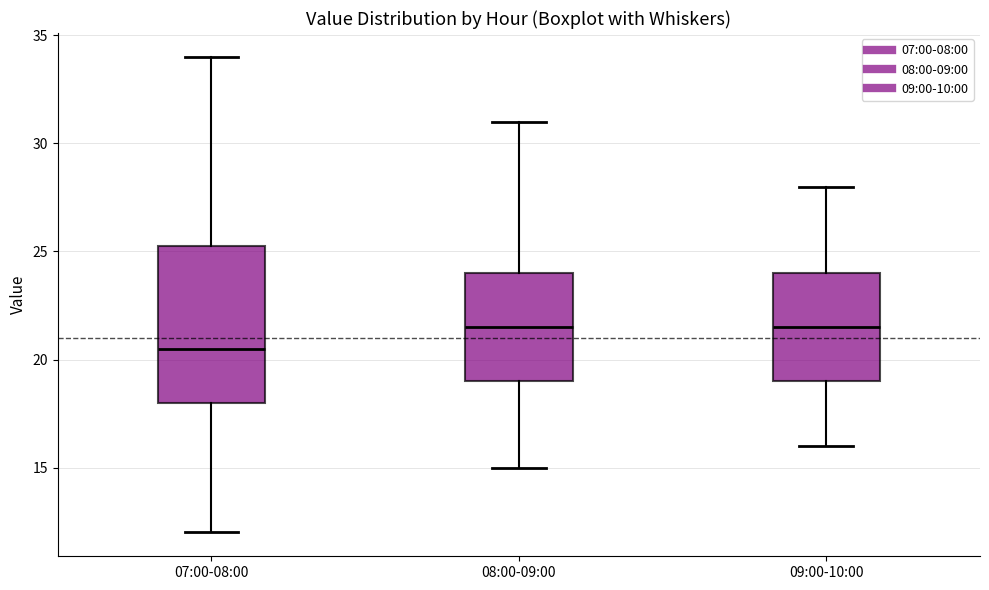

Reading left to right, transcribe this box plot: for each box, give where its median line is, the range the box spans, and where its two whiskers end, as read against the y-axis. The values are not printed on the chart, so give them approximately, as read against the axis.

07:00-08:00: median 20.5, box 18.0 to 25.5, whiskers 12.0 to 34.0
08:00-09:00: median 21.5, box 19.0 to 24.0, whiskers 15.0 to 31.0
09:00-10:00: median 21.5, box 19.0 to 24.0, whiskers 16.0 to 28.0